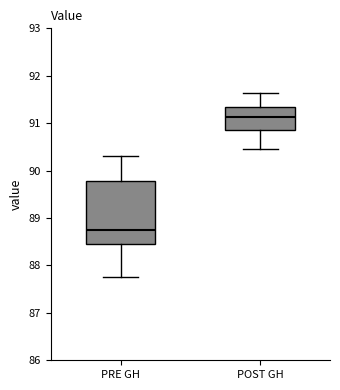

Where is the upper edge of the box for PRE GH on the y-axis? The values are not printed on the chart, so give them approximately, as read against the axis.

89.8